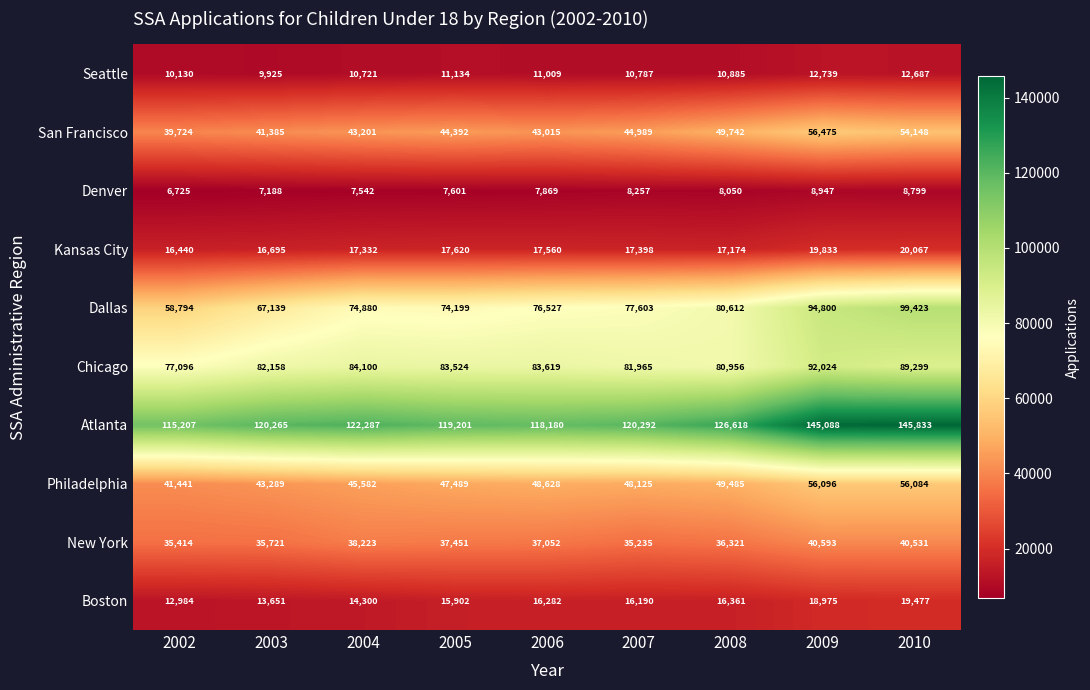

The value of Kansas City at 2003 is 16695. True or false?

True